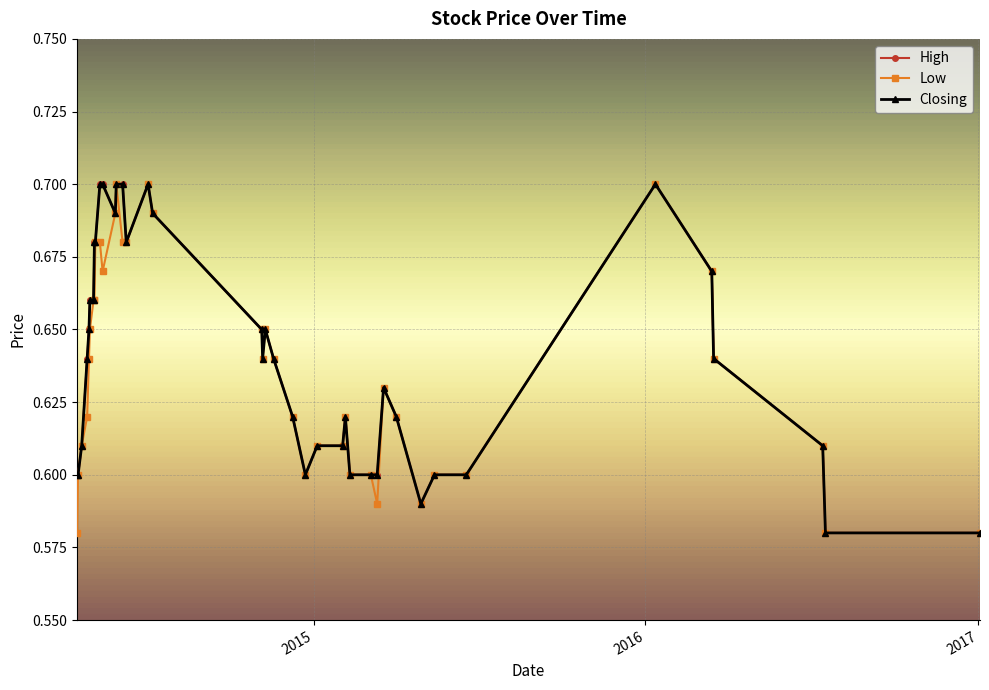

What is the sum of all Low values?

25.4